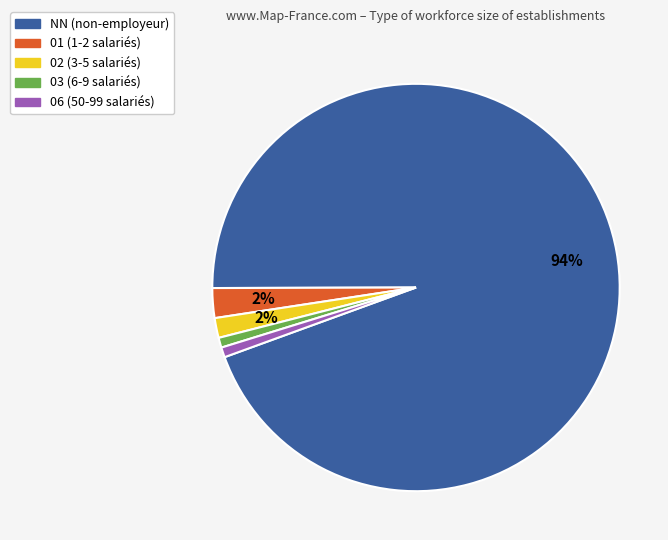

The 01 slice represents 2% of the pie. True or false?

True